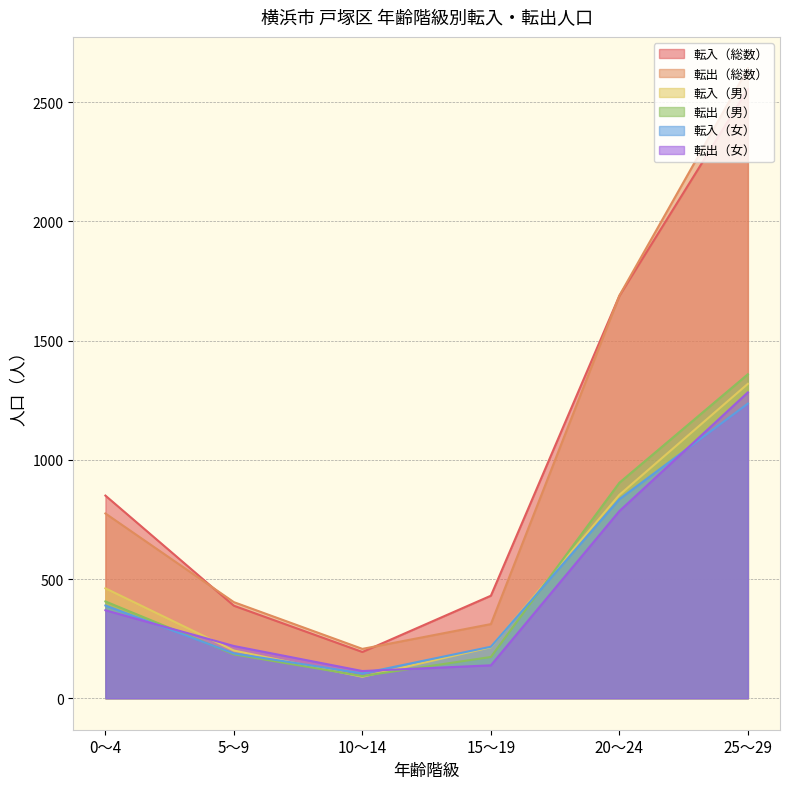

How many lines are shown in the chart?

6